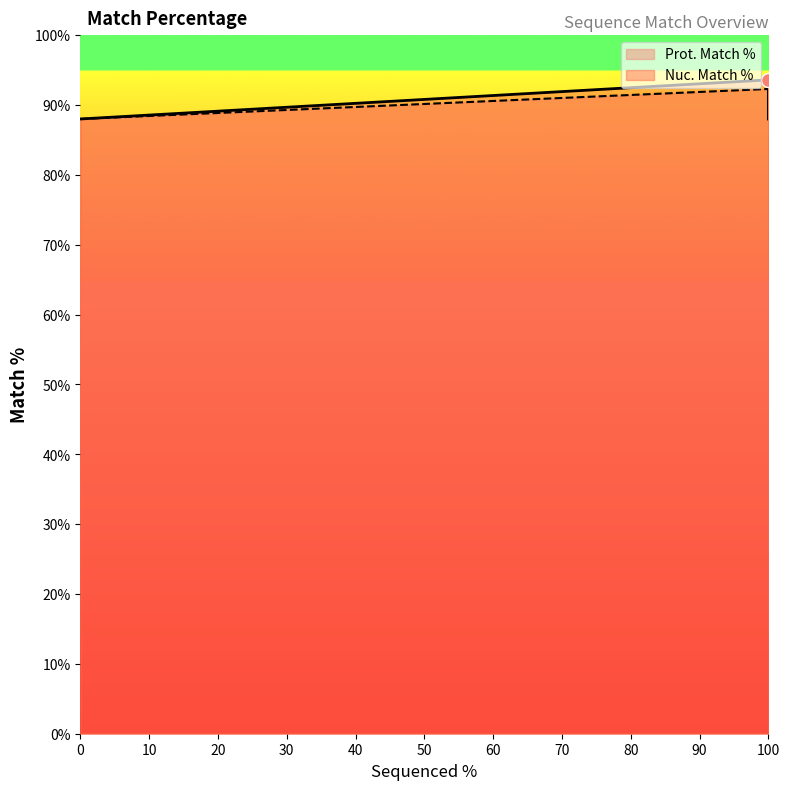

True or false: Prot. Match % has a value of 35.9 at ccsbBroadEn_11945.

False